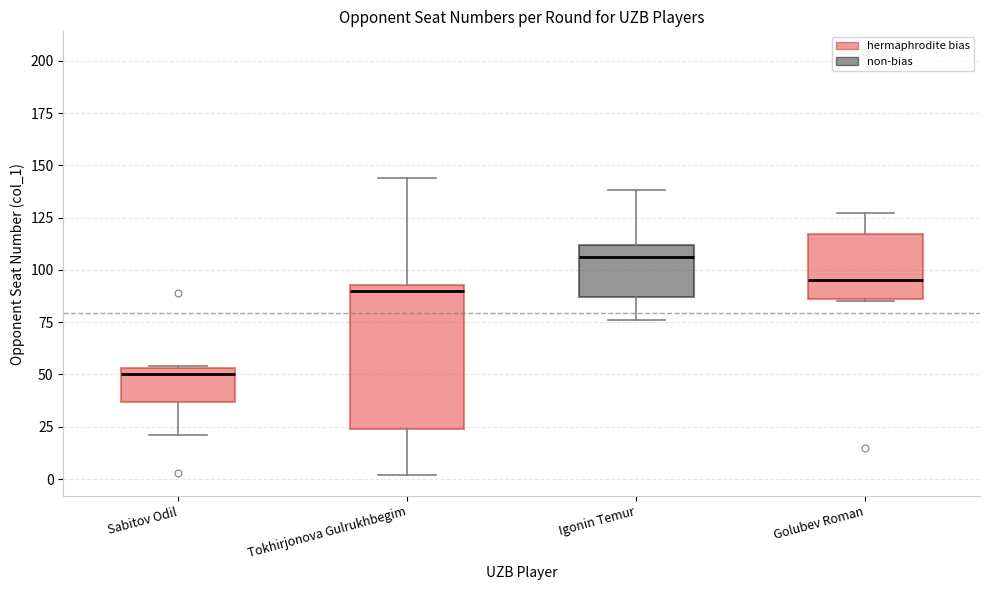

Comparing the boxes themselves (not the whiskers), which one is the tallest?

Tokhirjonova Gulrukhbegim